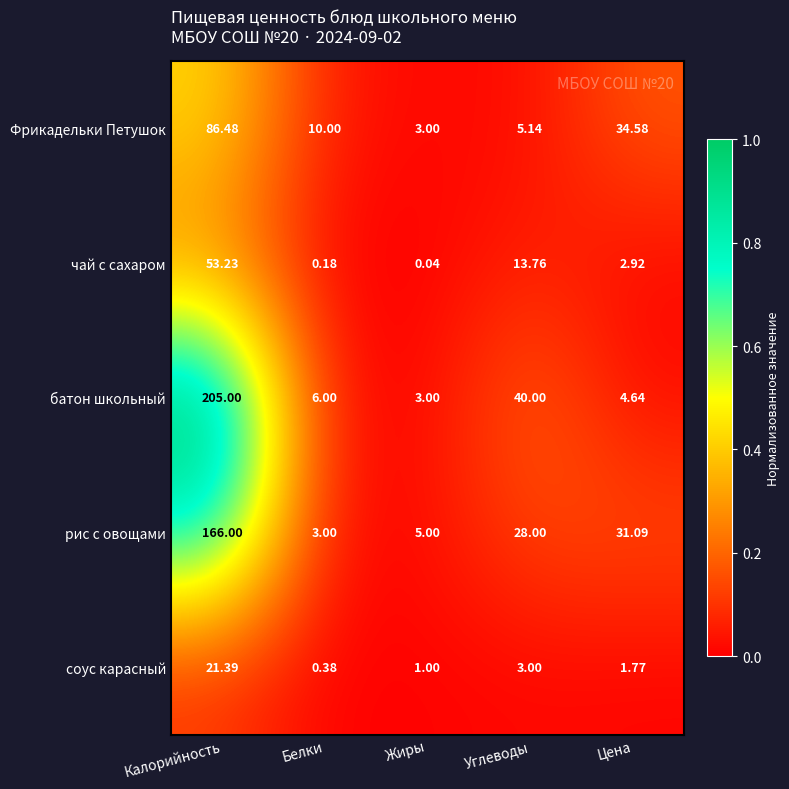

What is the difference between the highest and lowest values at Углеводы?

37.0